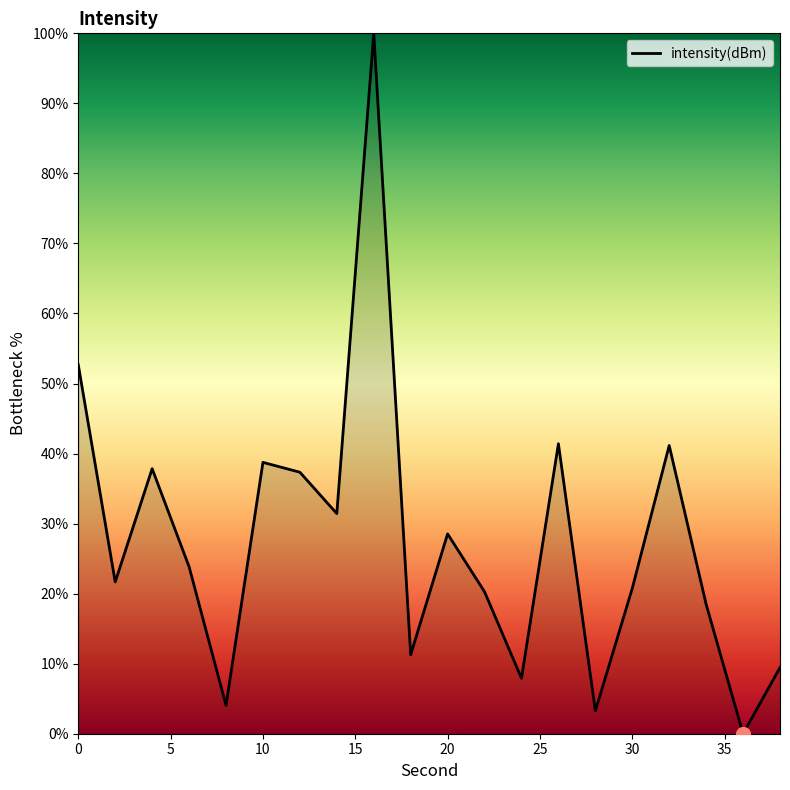

What is the difference between the second highest and minimum values?

52.7